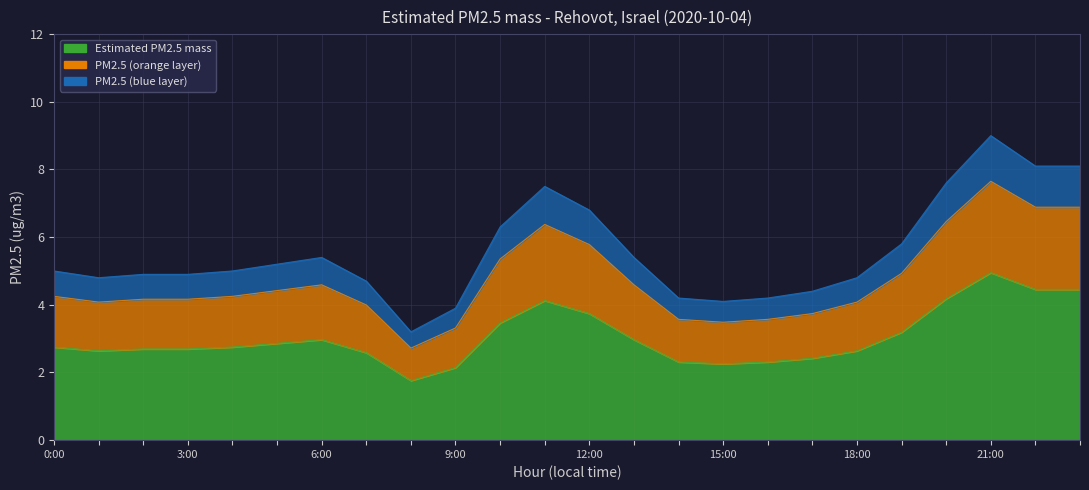

Rank the categories by value from highest to lowest.

21, 22, 23, 20, 11, 12, 10, 19, 6, 13, 5, 0, 4, 2, 3, 1, 18, 7, 17, 14, 16, 15, 9, 8